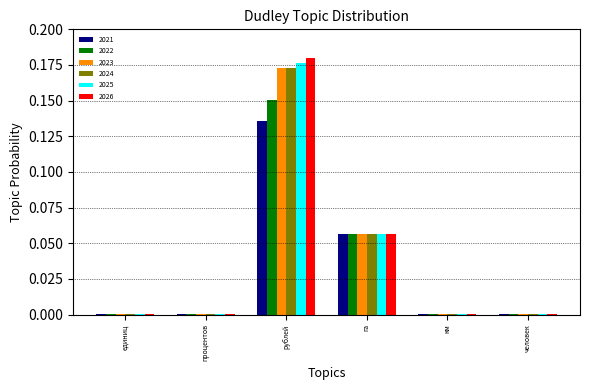

At which label does 2024 reach its peak?

рублей